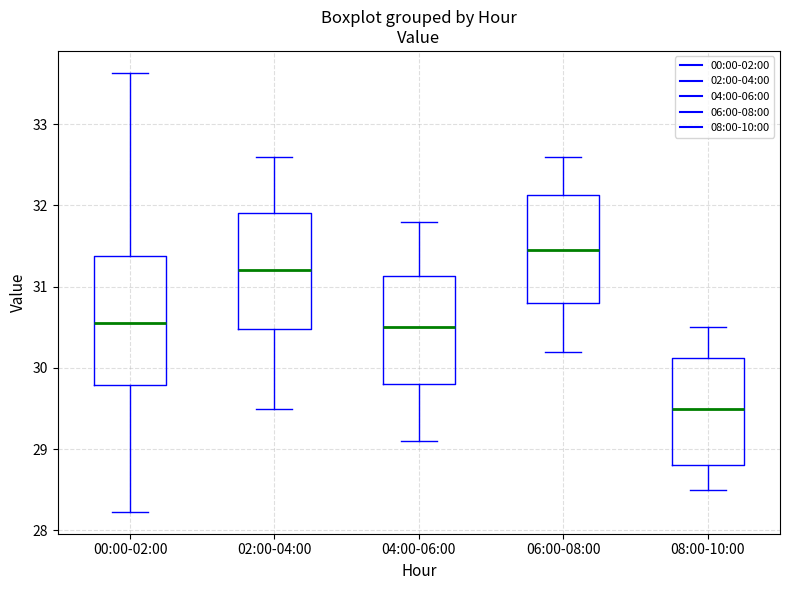

Which box is the tallest, from its lower edge to its upper edge?

00:00-02:00